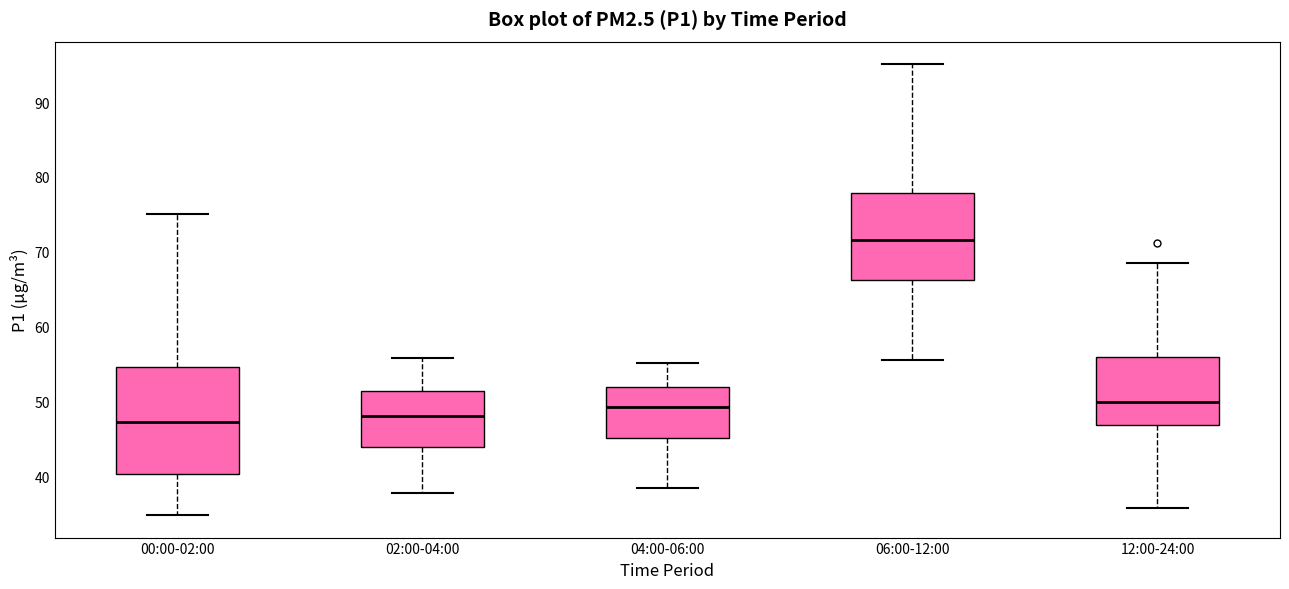

Reading left to right, transcribe this box plot: for each box, give where its median line is, the range the box spans, and where its two whiskers end, as read against the y-axis. The values are not printed on the chart, so give them approximately, as read against the axis.

00:00-02:00: median 47, box 40 to 55, whiskers 35 to 75
02:00-04:00: median 48, box 44 to 51, whiskers 38 to 56
04:00-06:00: median 49, box 45 to 52, whiskers 38 to 55
06:00-12:00: median 72, box 66 to 78, whiskers 56 to 95
12:00-24:00: median 50, box 47 to 56, whiskers 36 to 68